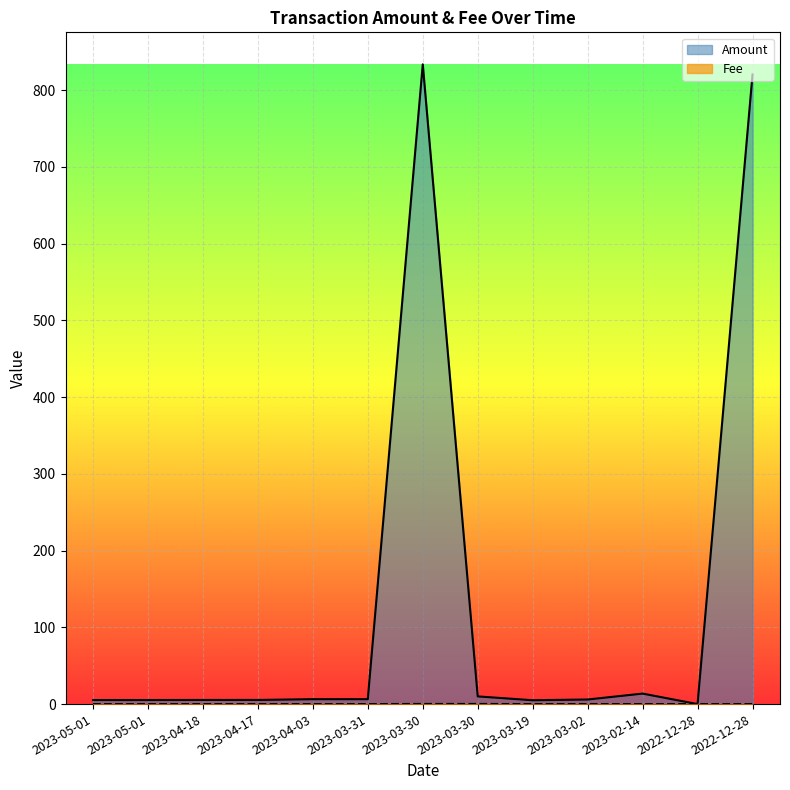

What are all the series names shown in the legend?

Amount, Fee